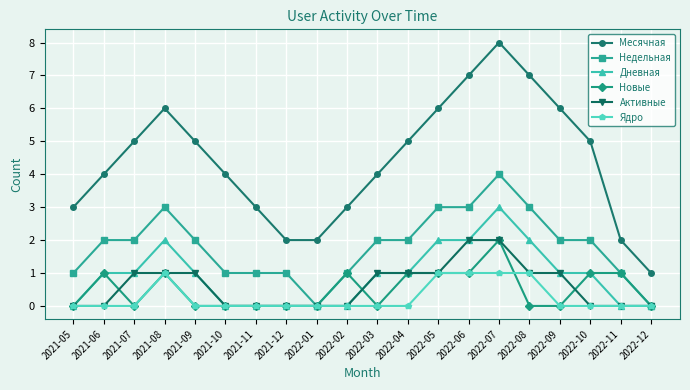

What is the sum of all Новые values?

10